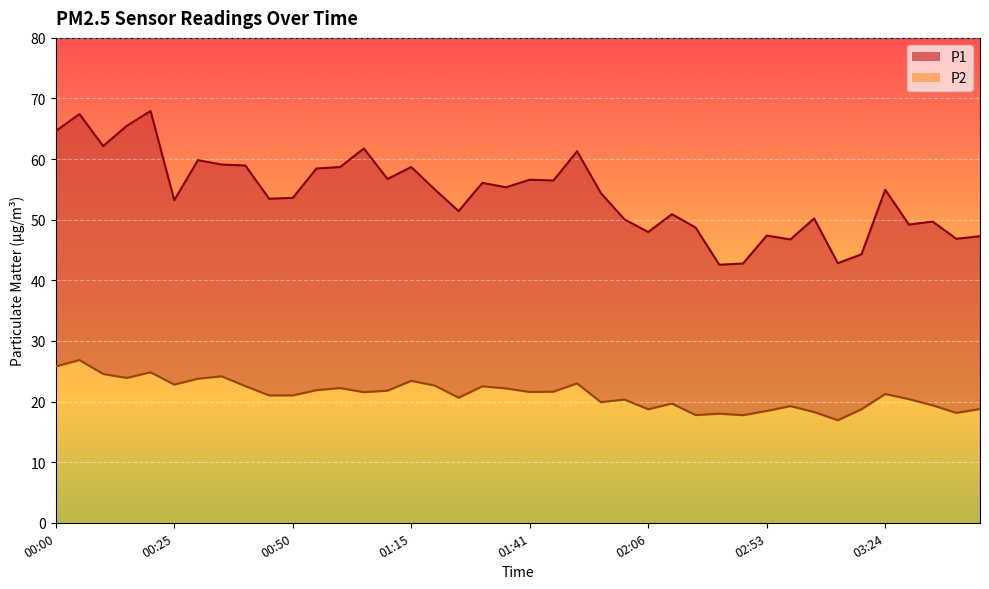

What is the label of the 30th point from the left?

02:48